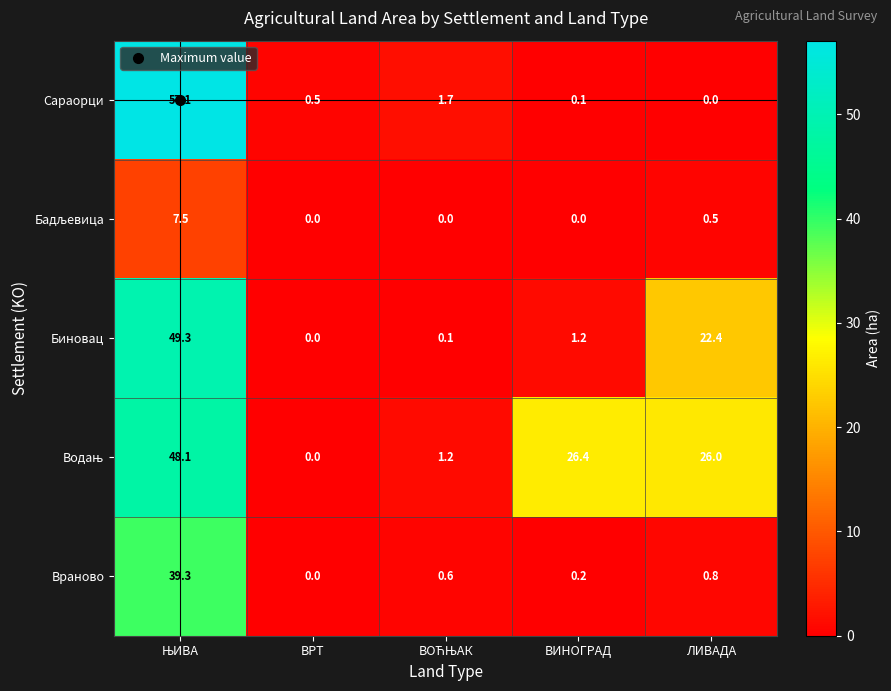

Which series has the widest spread of values?

Сараорци